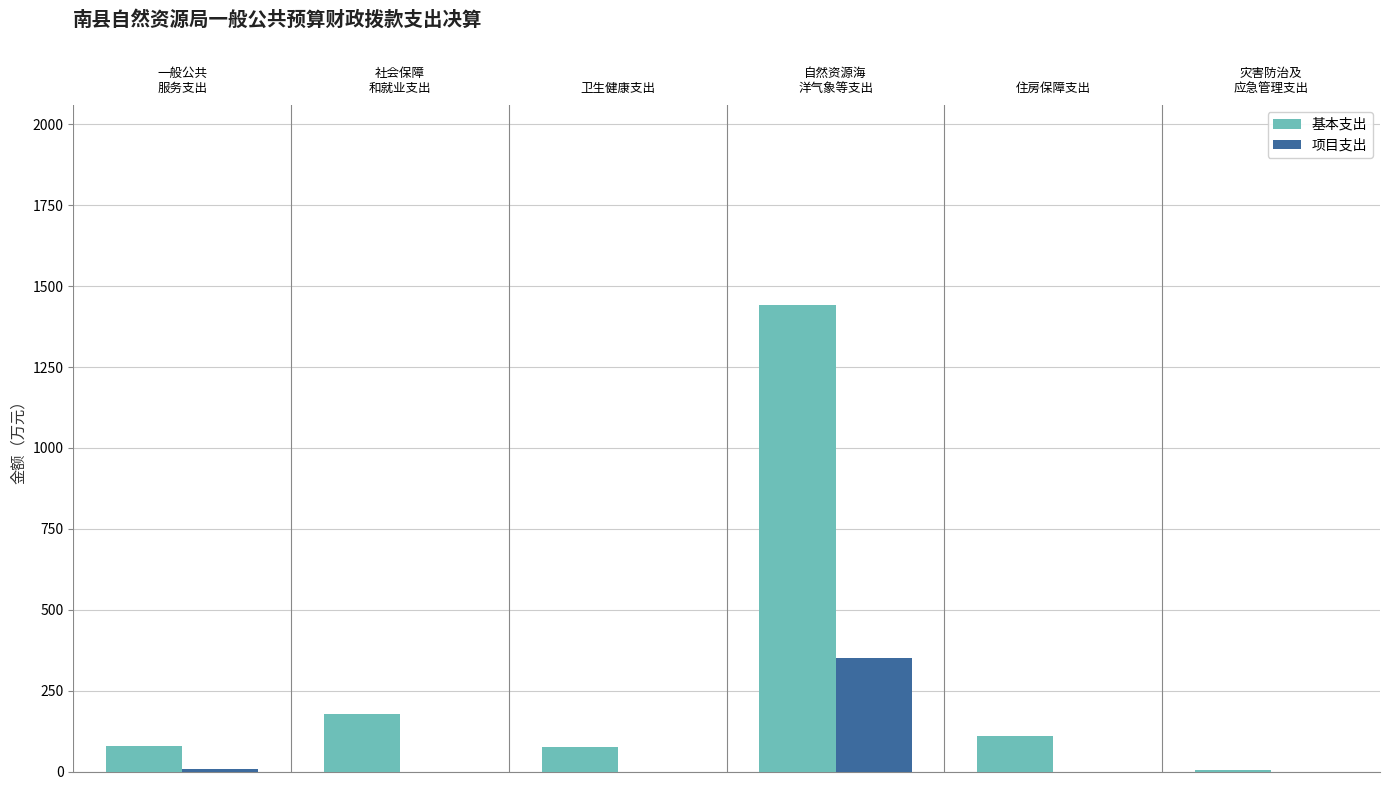

How many data points in 基本支出 are above 109?

3